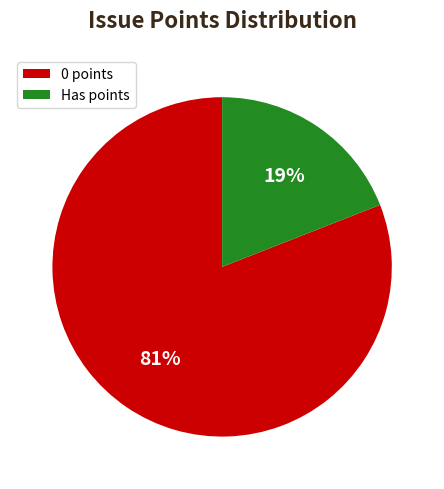

Is there any slice that represents more than half of the pie?

Yes